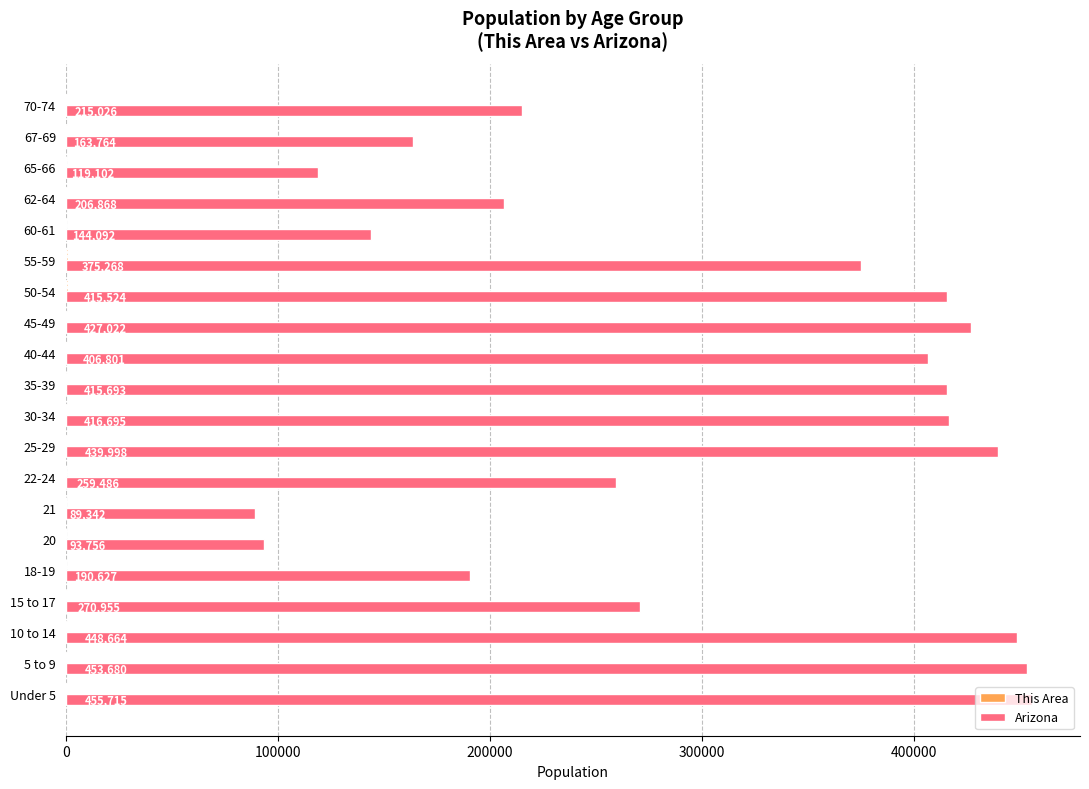

True or false: Arizona has a value of 142076 at 35-39.

False